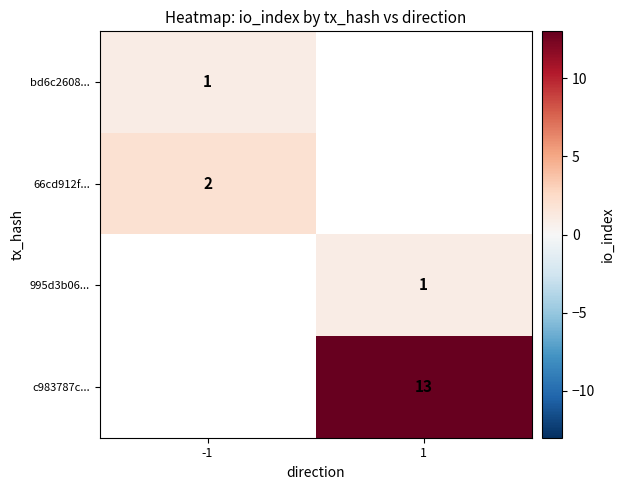

Between -1 and 1, which is larger?

1